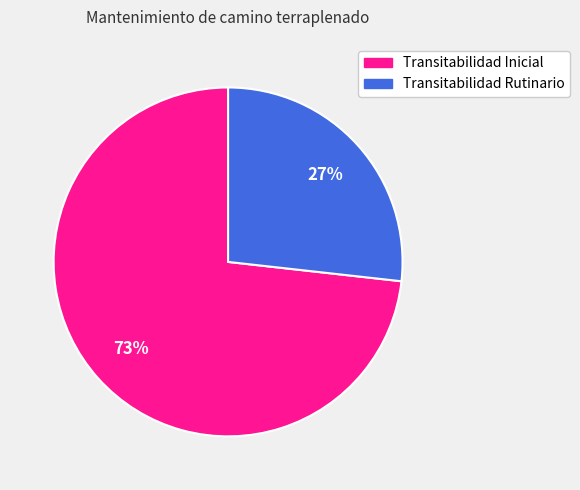

The Transitabilidad Inicial slice represents 62% of the pie. True or false?

False